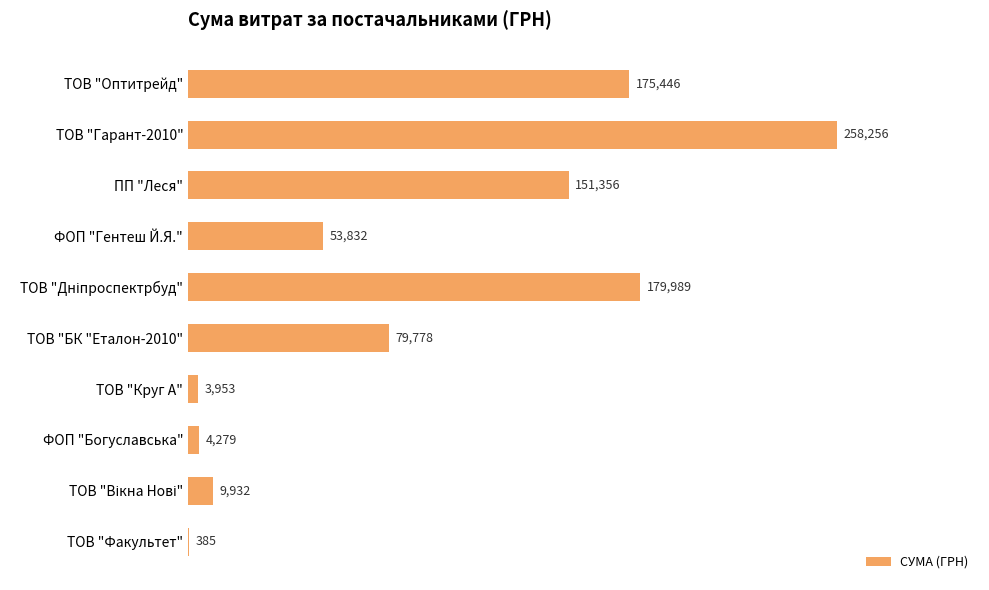

At which category does the chart reach its peak across all series?

ТОВ "Гарант-2010"